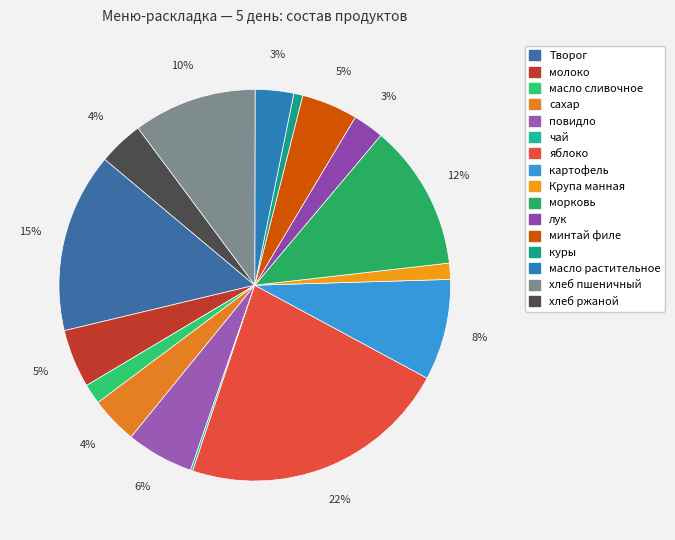

Do Творог and масло сливочное together represent more than half of the pie?

No